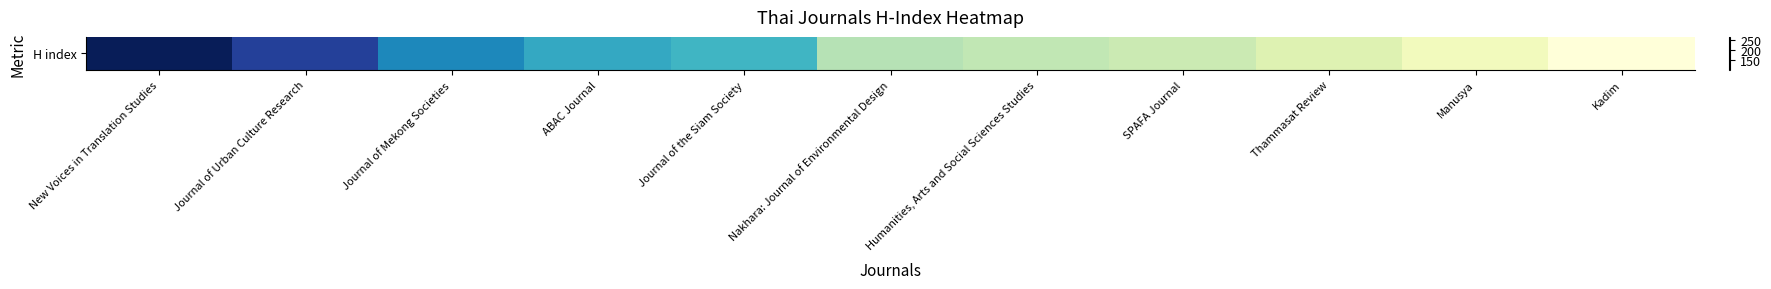

Approximately how many times larger is the value at ABAC Journal compared to Manusya?

1.6